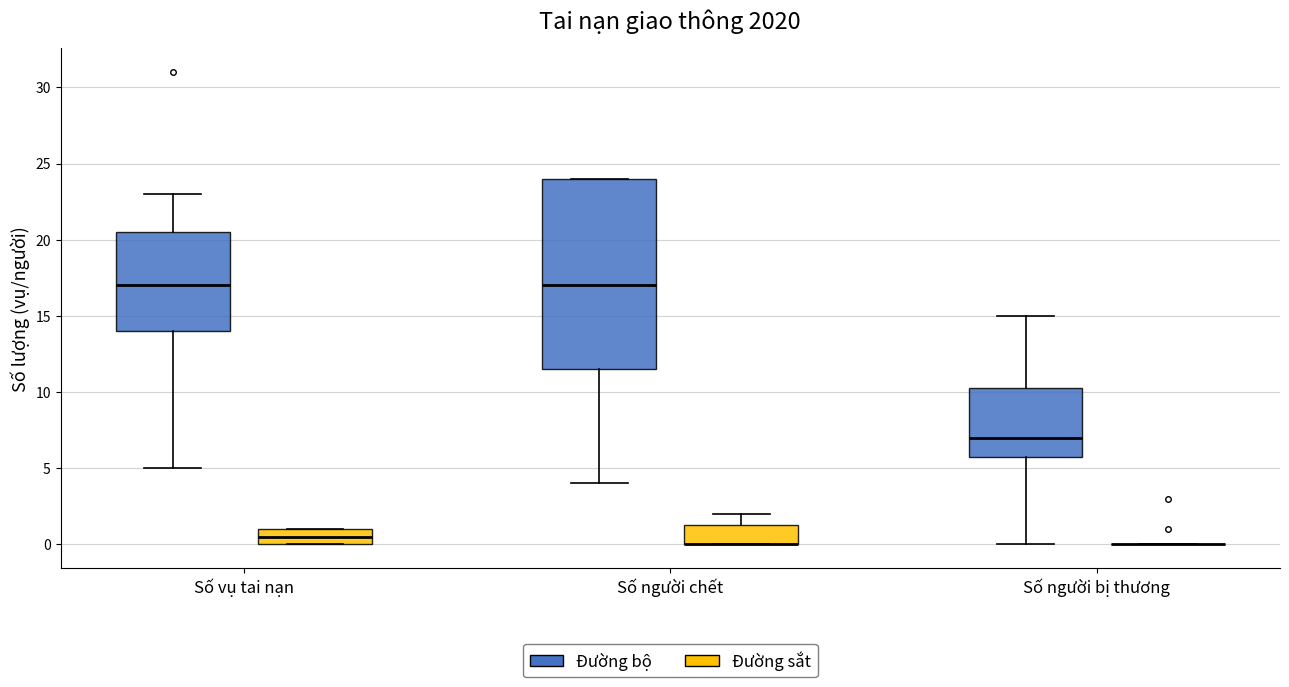

Which box is the tallest, from its lower edge to its upper edge?

Số người chết (Đường bộ)